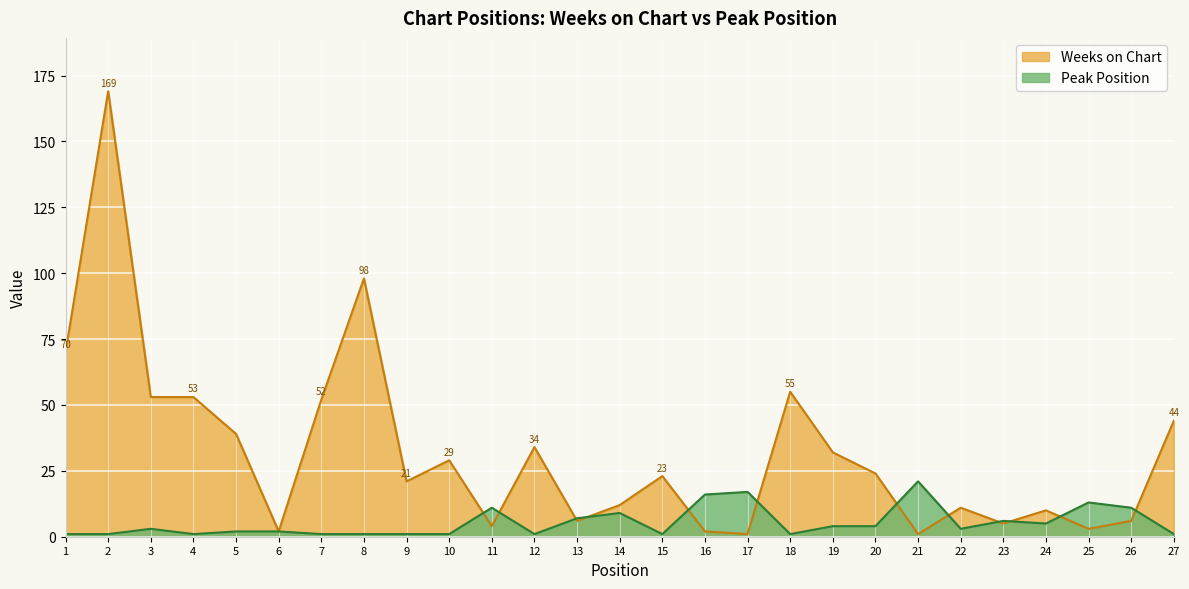

Between 21 and 6, which is larger?

6